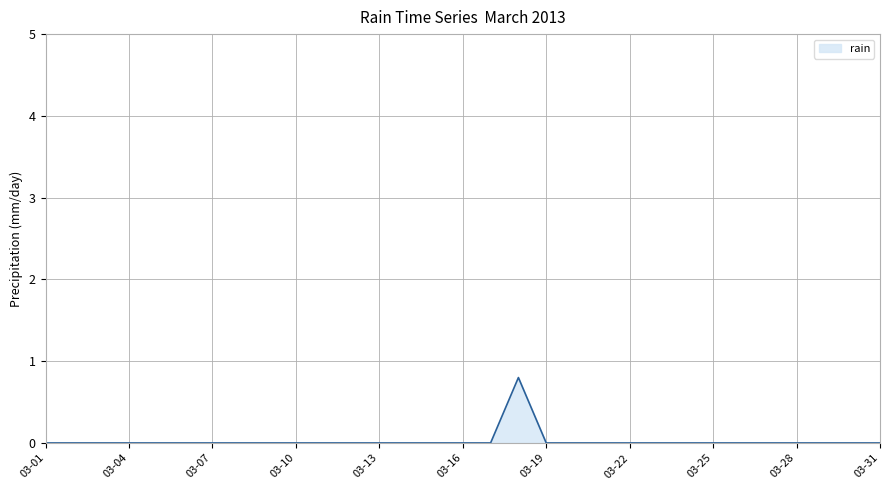

What is the maximum value shown in the chart?

0.8